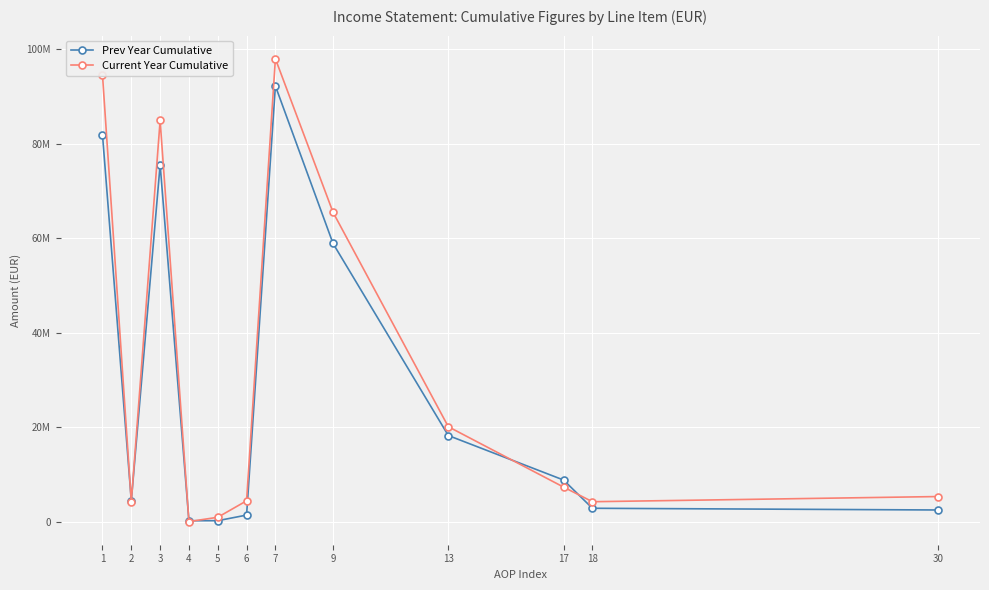

What are all the series names shown in the legend?

Prev Year Cumulative, Current Year Cumulative